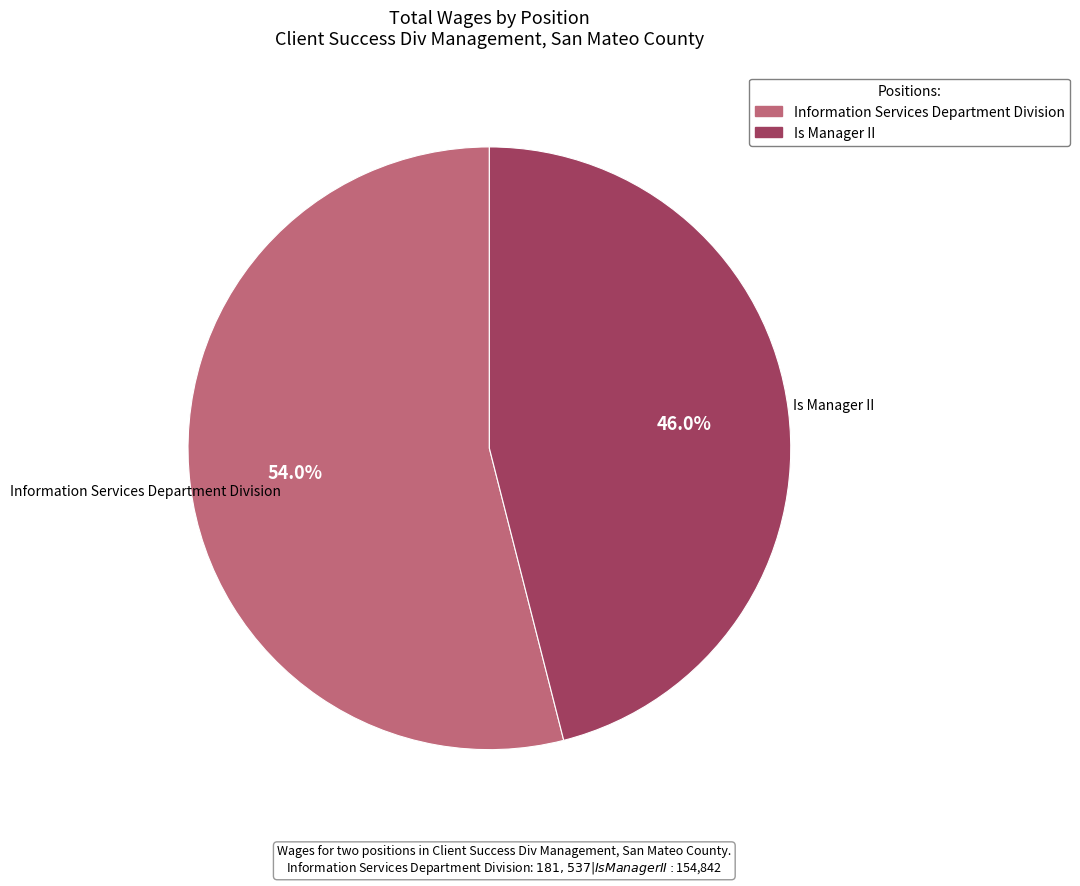

What portion of the pie excludes Information Services Department Division?

46.0%